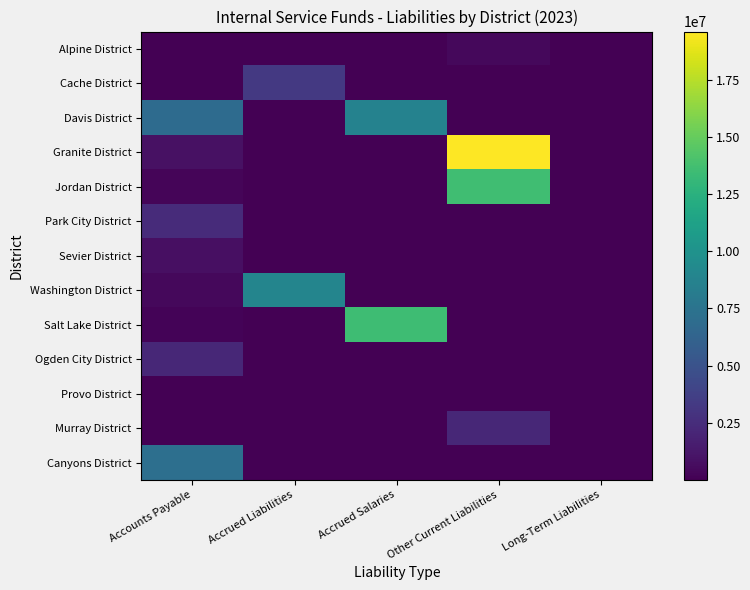

Reading left to right, what are all the values shown in this chart?

Alpine District: Accounts Payable=24704	Accrued Liabilities=0	Accrued Salaries=0	Other Current Liabilities=449997	Long-Term Liabilities=0
Cache District: Accounts Payable=0	Accrued Liabilities=3240984	Accrued Salaries=0	Other Current Liabilities=0	Long-Term Liabilities=0
Davis District: Accounts Payable=6862054	Accrued Liabilities=0	Accrued Salaries=8701569	Other Current Liabilities=0	Long-Term Liabilities=0
Granite District: Accounts Payable=856874	Accrued Liabilities=0	Accrued Salaries=0	Other Current Liabilities=19611458	Long-Term Liabilities=38752
Jordan District: Accounts Payable=232894	Accrued Liabilities=0	Accrued Salaries=0	Other Current Liabilities=13596153	Long-Term Liabilities=0
Park City District: Accounts Payable=2424833	Accrued Liabilities=0	Accrued Salaries=0	Other Current Liabilities=0	Long-Term Liabilities=0
Sevier District: Accounts Payable=788442	Accrued Liabilities=0	Accrued Salaries=0	Other Current Liabilities=0	Long-Term Liabilities=0
Washington District: Accounts Payable=432985	Accrued Liabilities=8935935	Accrued Salaries=0	Other Current Liabilities=0	Long-Term Liabilities=0
Salt Lake District: Accounts Payable=166707	Accrued Liabilities=0	Accrued Salaries=13508354	Other Current Liabilities=0	Long-Term Liabilities=0
Ogden City District: Accounts Payable=2199919	Accrued Liabilities=0	Accrued Salaries=0	Other Current Liabilities=0	Long-Term Liabilities=0
Provo District: Accounts Payable=0	Accrued Liabilities=0	Accrued Salaries=0	Other Current Liabilities=0	Long-Term Liabilities=0
Murray District: Accounts Payable=0	Accrued Liabilities=0	Accrued Salaries=0	Other Current Liabilities=2196417	Long-Term Liabilities=0
Canyons District: Accounts Payable=7157733	Accrued Liabilities=0	Accrued Salaries=2577	Other Current Liabilities=0	Long-Term Liabilities=0